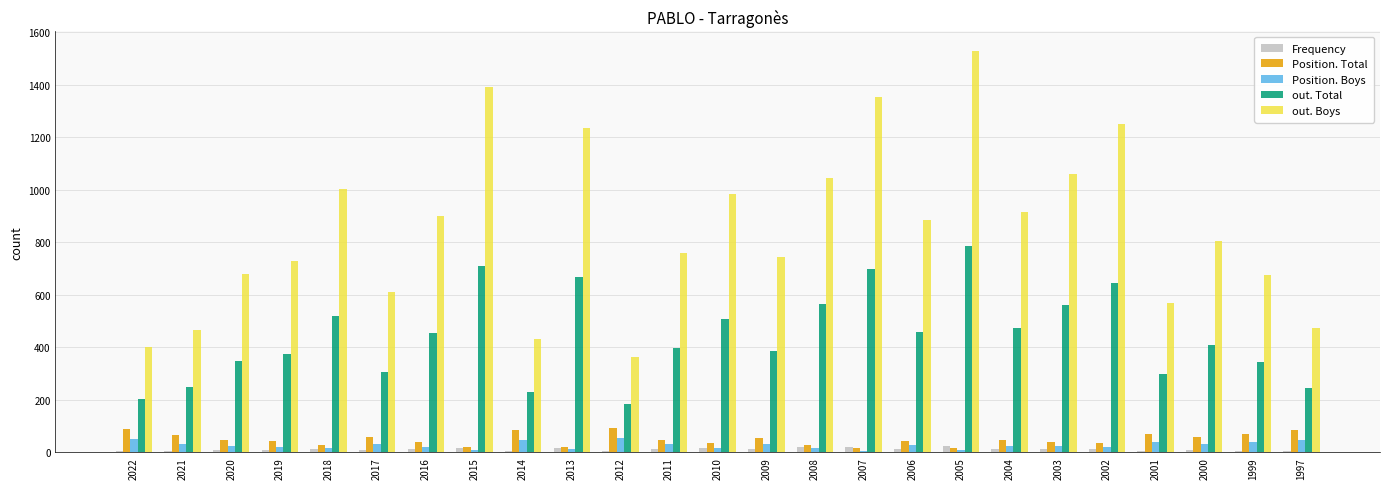

True or false: Position. Total has a value of 60 at 2017.

True